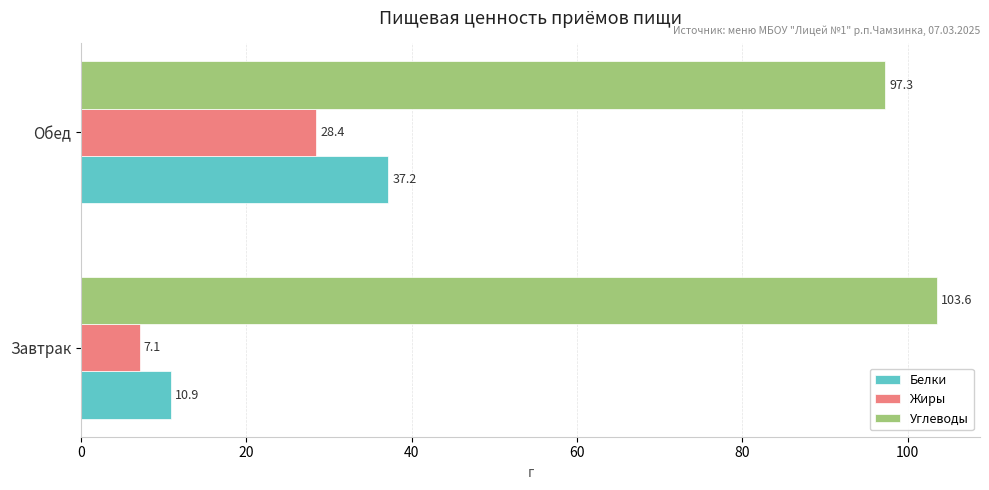

Which series has the widest spread of values?

Белки